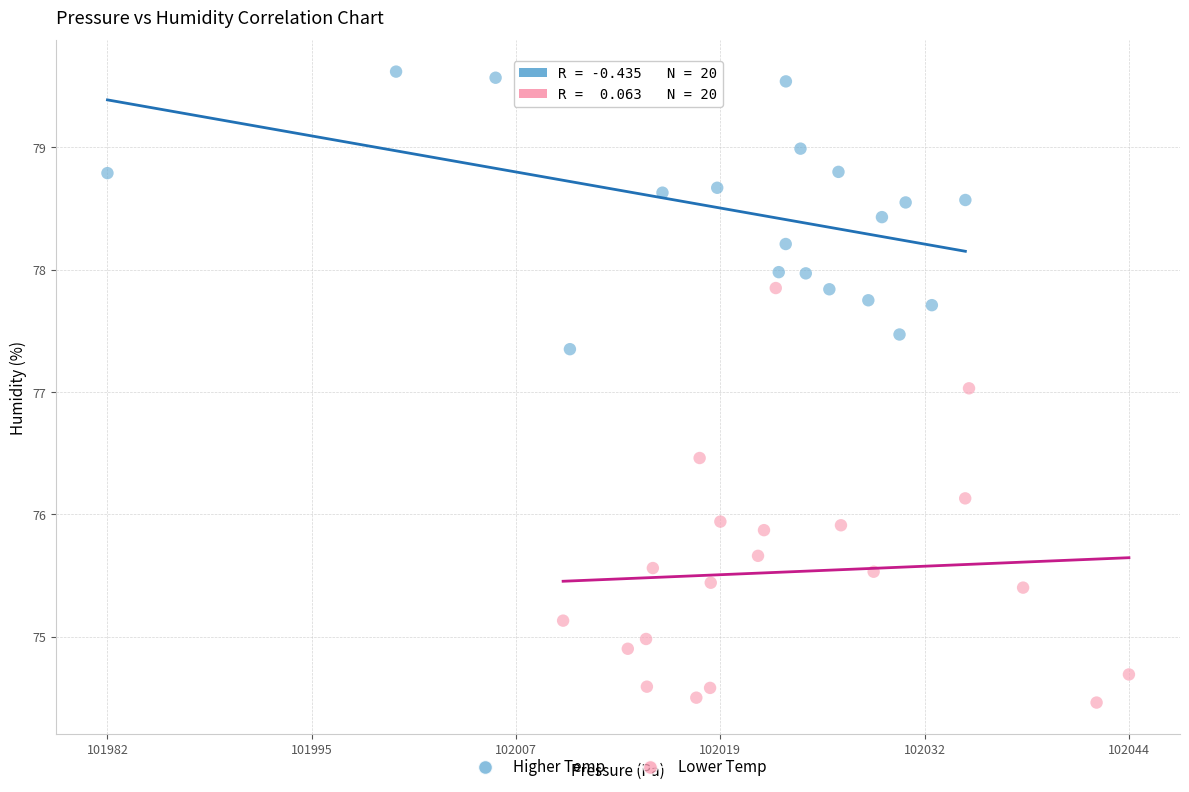

Which series has the largest Y range (max minus min)?

Lower Temp